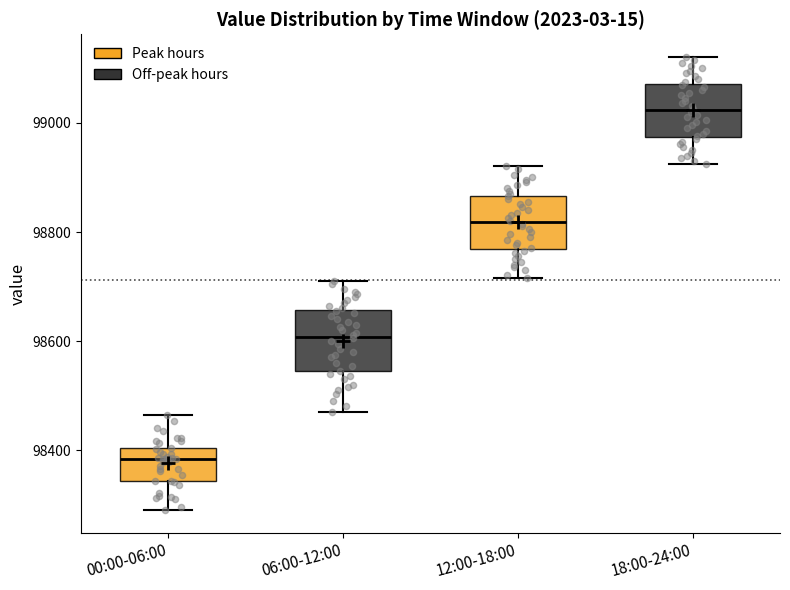

Which box's median line is the highest?

18:00-24:00